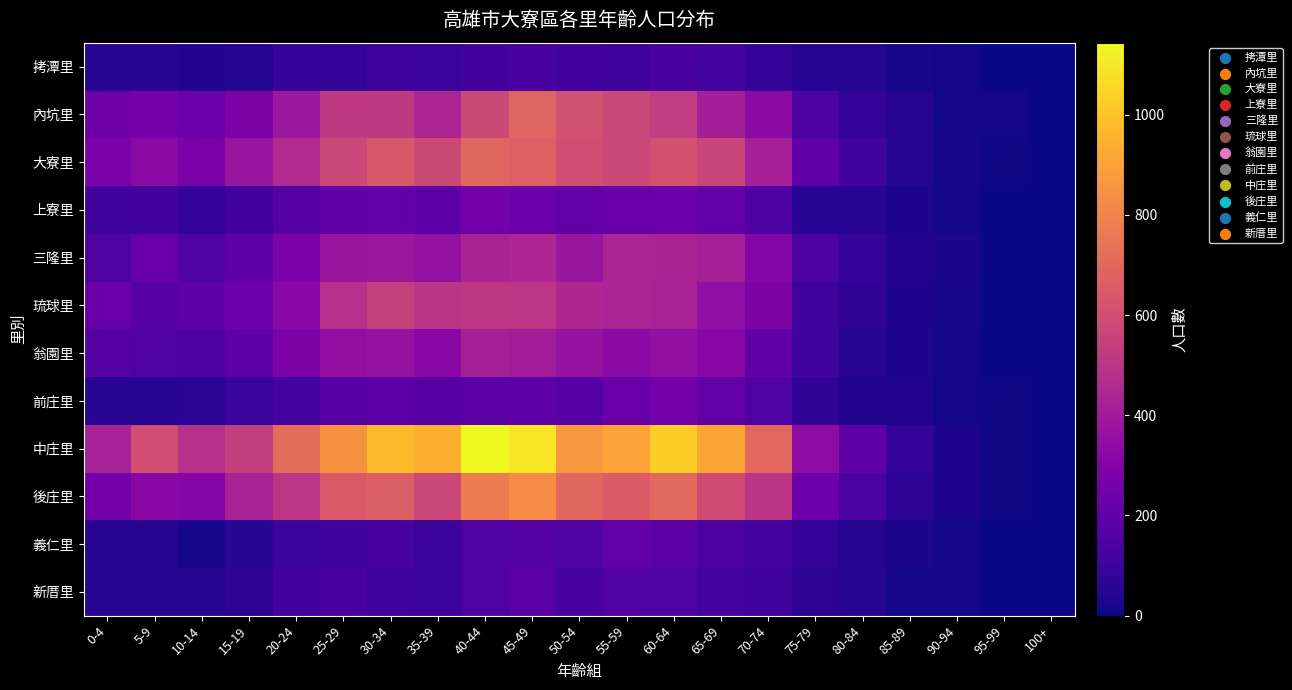

At how many categories does at least one series exceed 797?

9